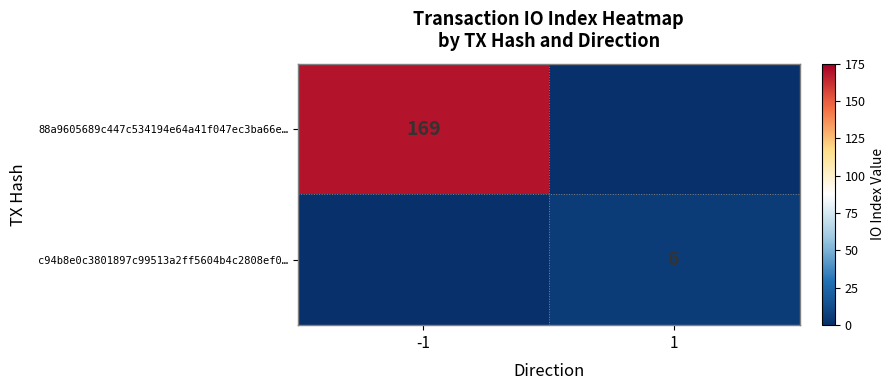

True or false: c94b8e0c3801897c99513a2ff5604b4c2808ef0… has a value of 4 at 1.

False